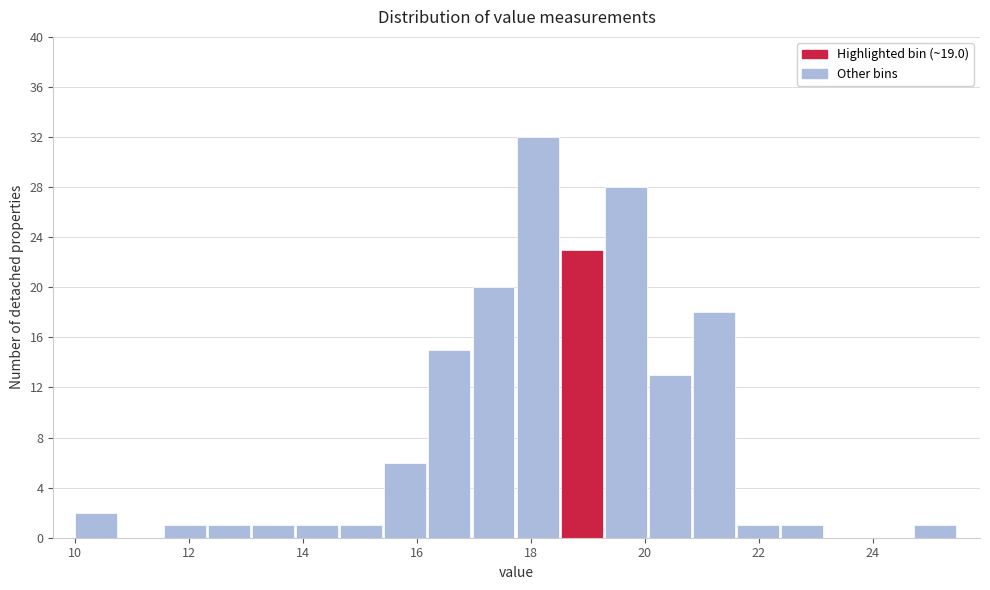

Read against the x-axis, roughly where is the centre of the tallest bar?

18.2